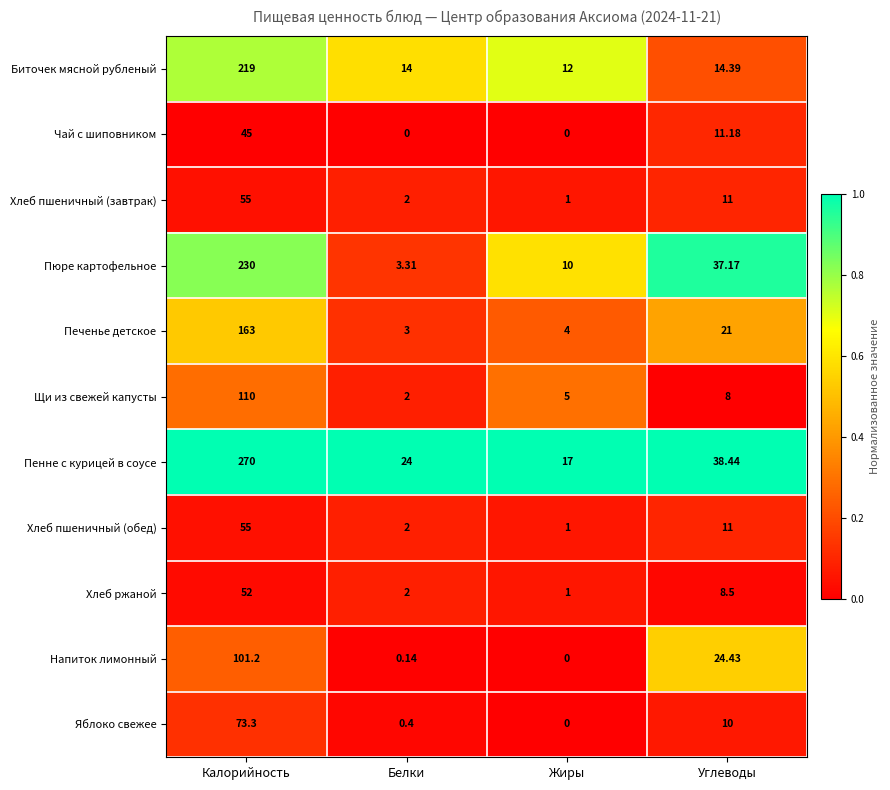

At which label does Хлеб пшеничный (обед) reach its peak?

Калорийность